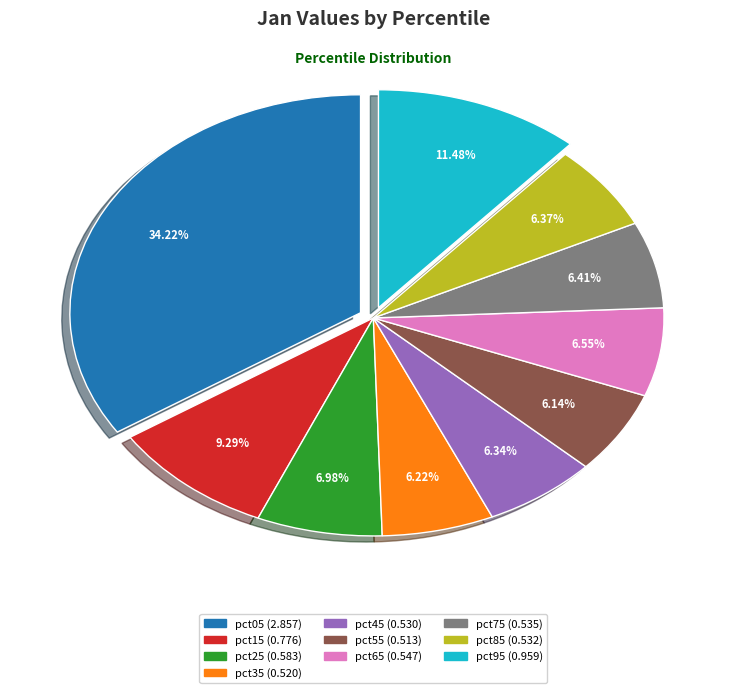

To the nearest percent, what is the average slice percentage?

10%